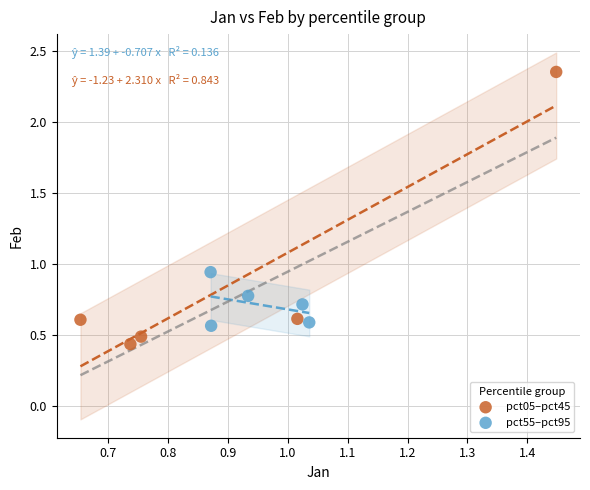

Which series has the largest Y range (max minus min)?

pct05–pct45